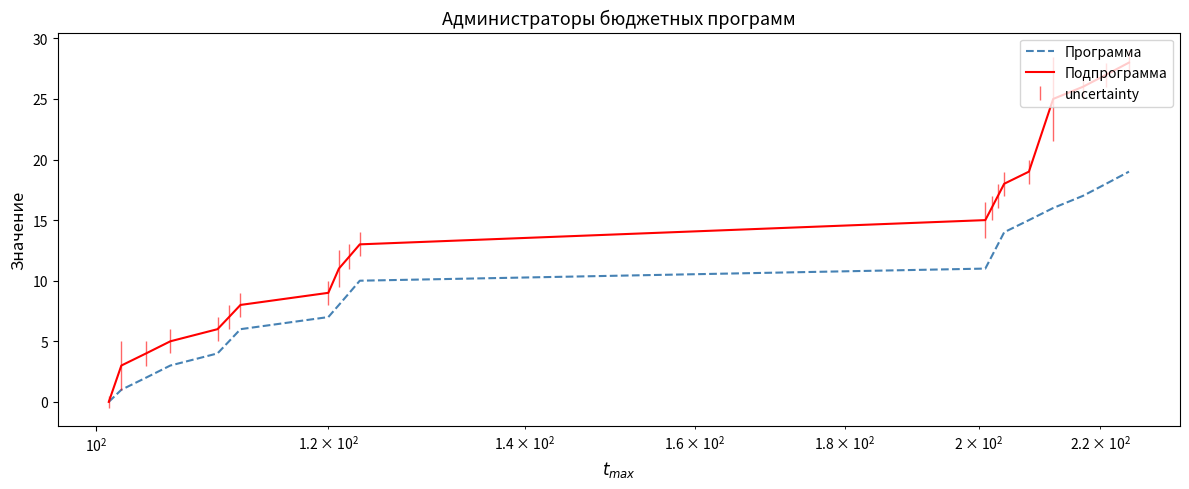

Which series has the largest total across all categories?

Подпрограмма